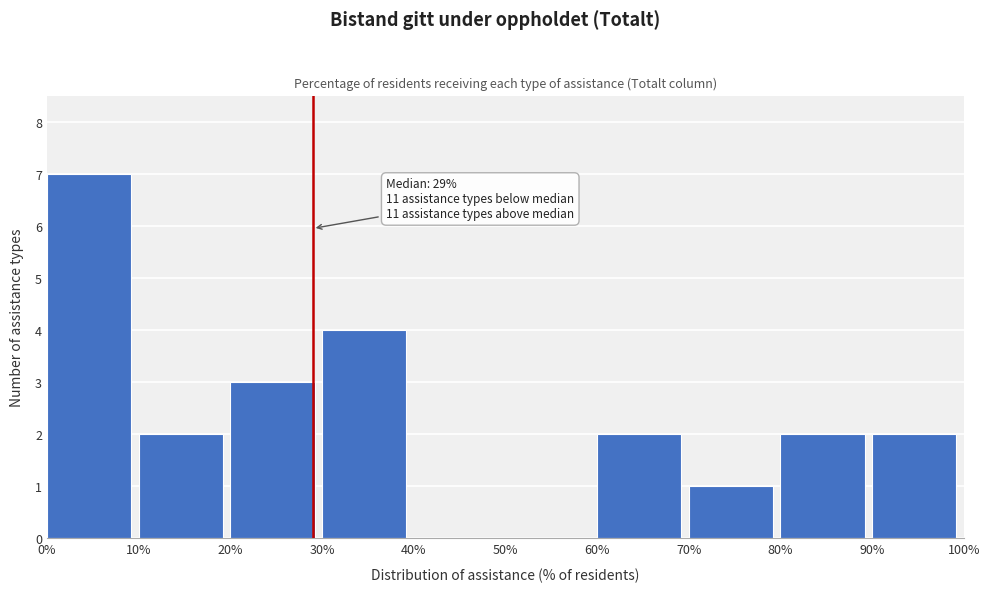

Over which range of the x-axis is the bar tallest?

0% to 10%